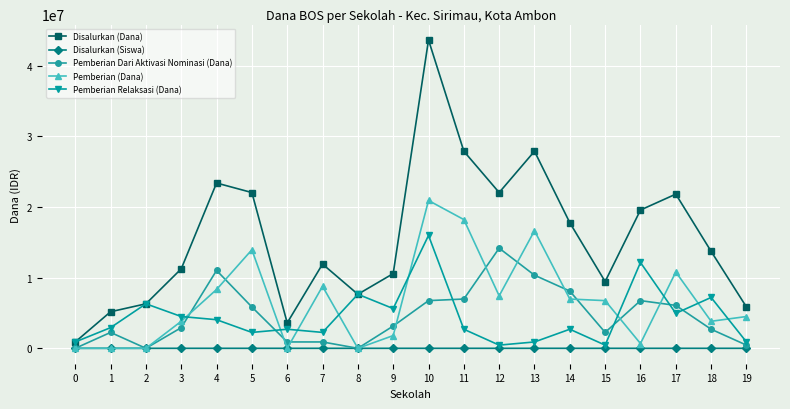

Where is the first local minimum for Pemberian Dari Aktivasi Nominasi (Dana)?

2